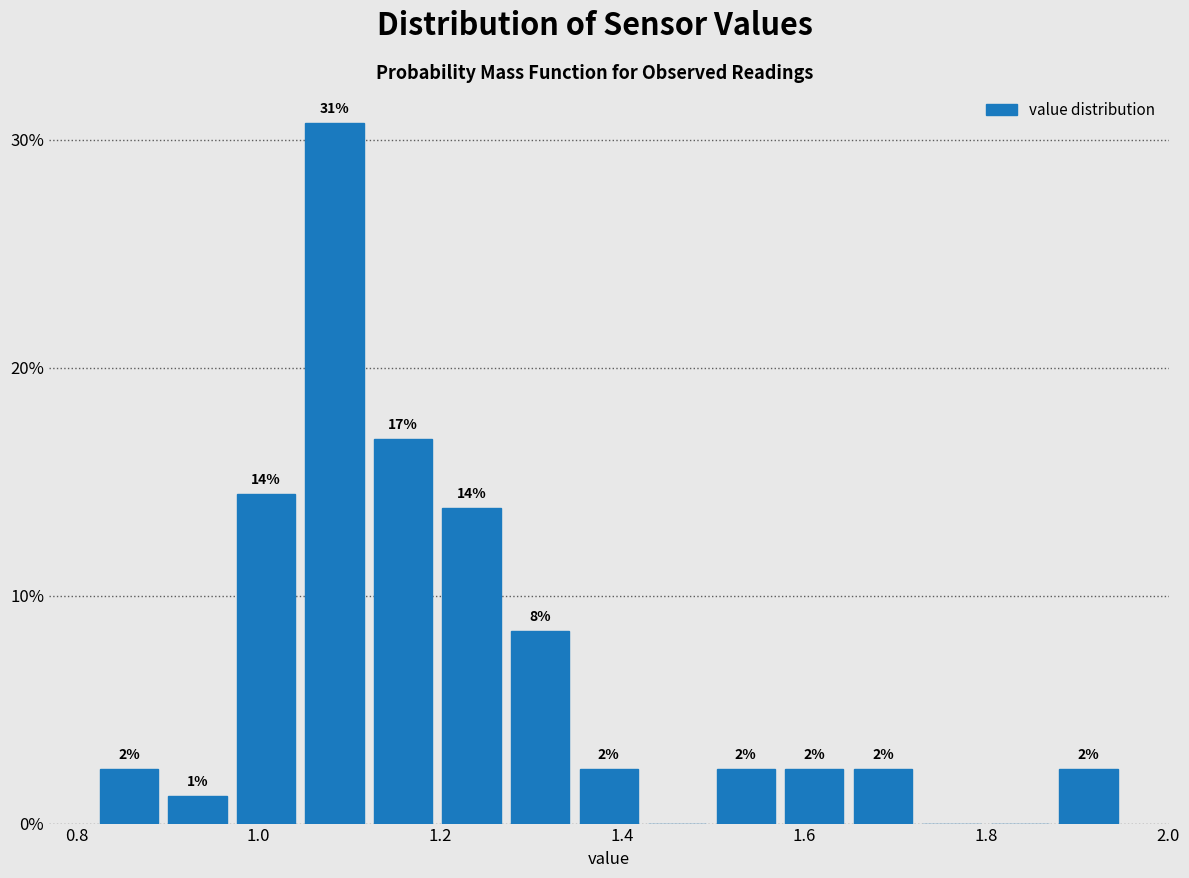

Around what value on the x-axis is the tallest bar? Give the approximate position of its centre, as read against the axis.

1.08